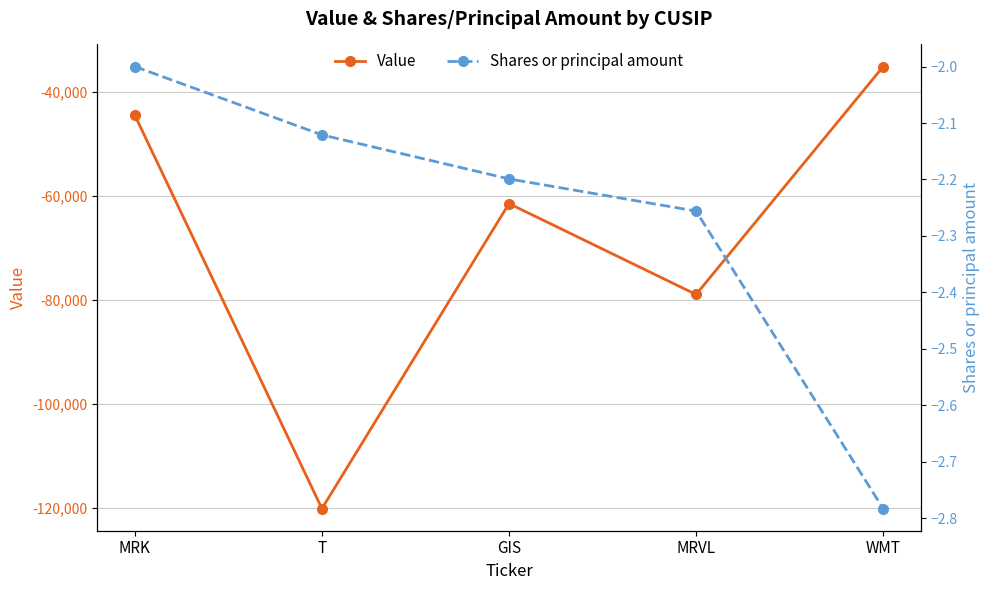

At which label does Value first exceed -61488?

MRK